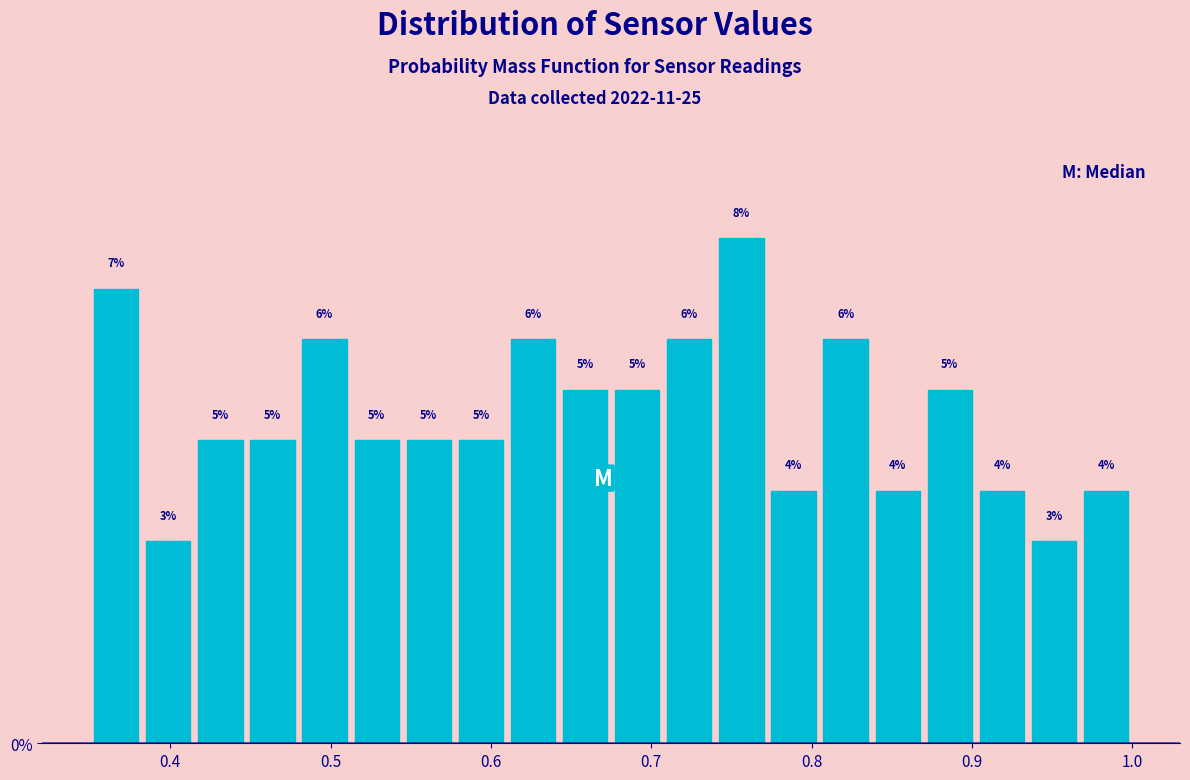

Around what value on the x-axis is the tallest bar? Give the approximate position of its centre, as read against the axis.

0.76